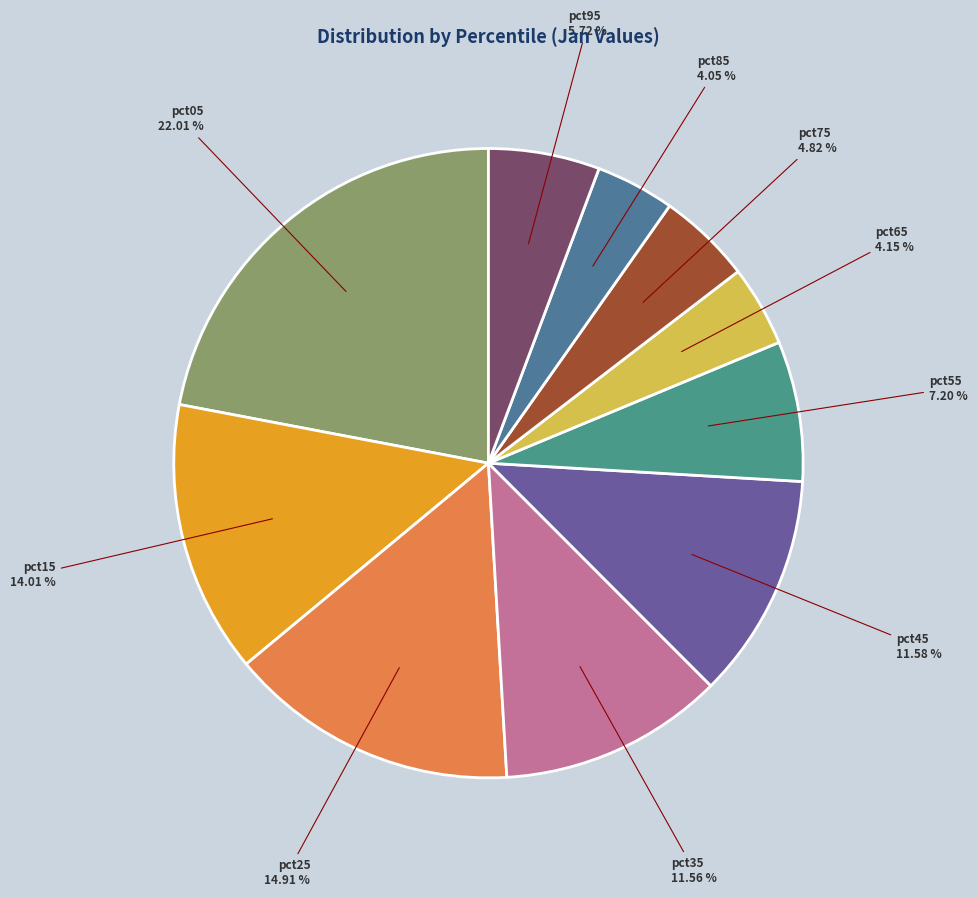

How many slices are in this pie chart?

10